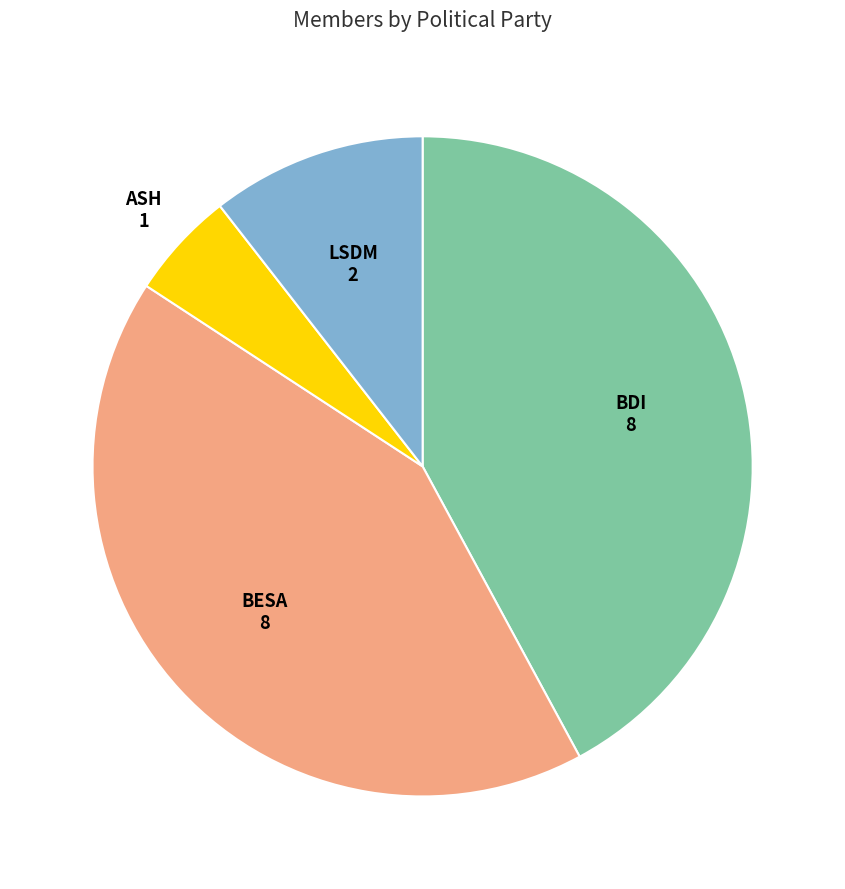

How many slices are in this pie chart?

4